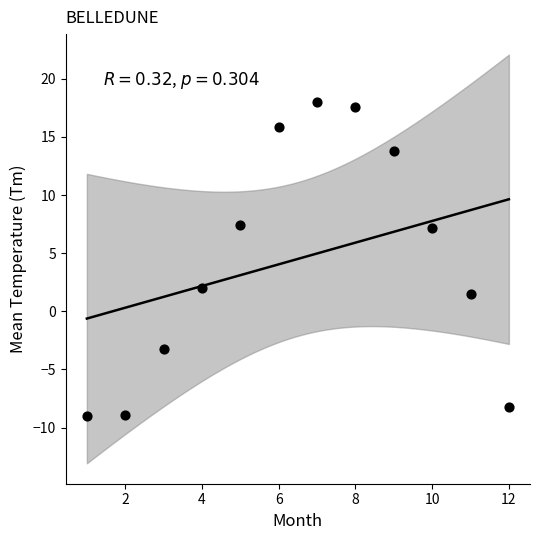

What Y value in the scatter plot is closest to 4?

2.0